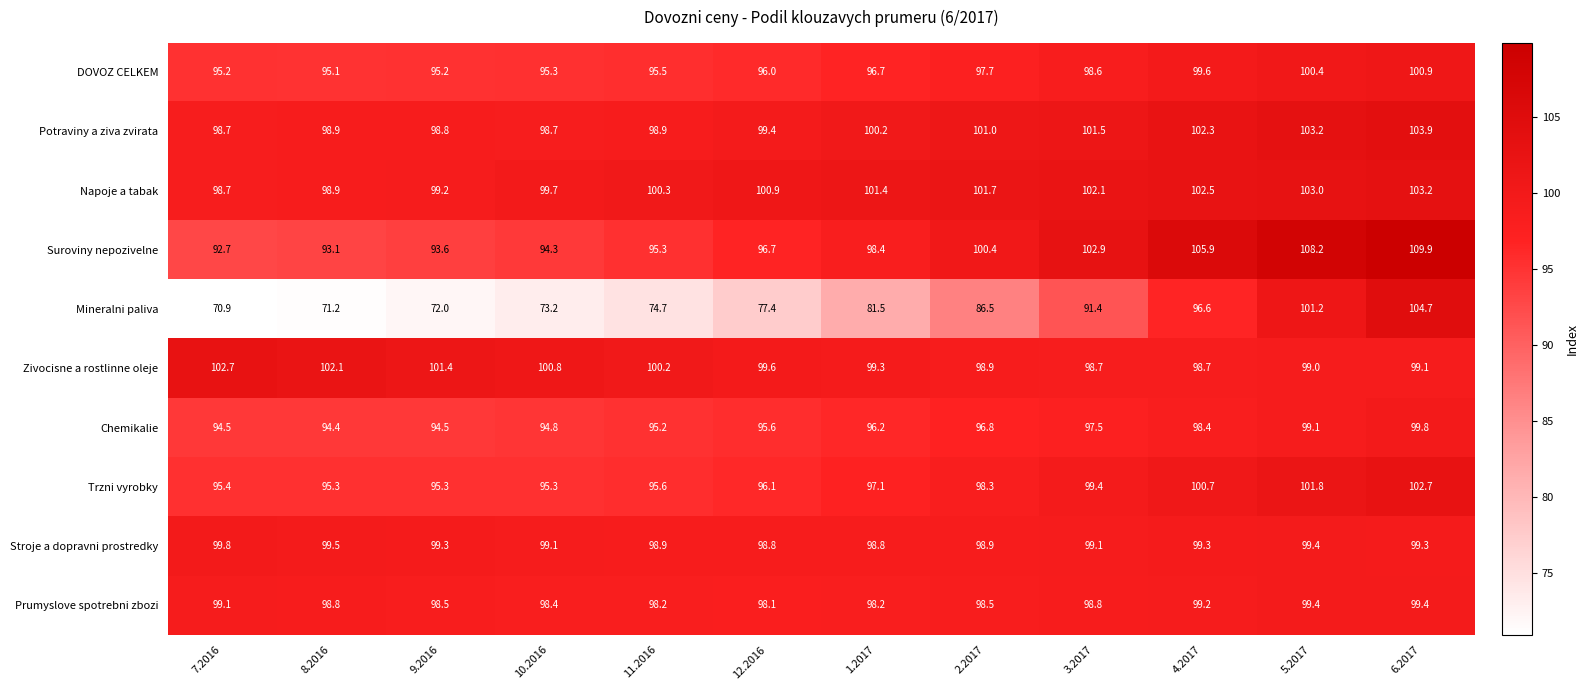

What is the greatest value displayed?

109.9